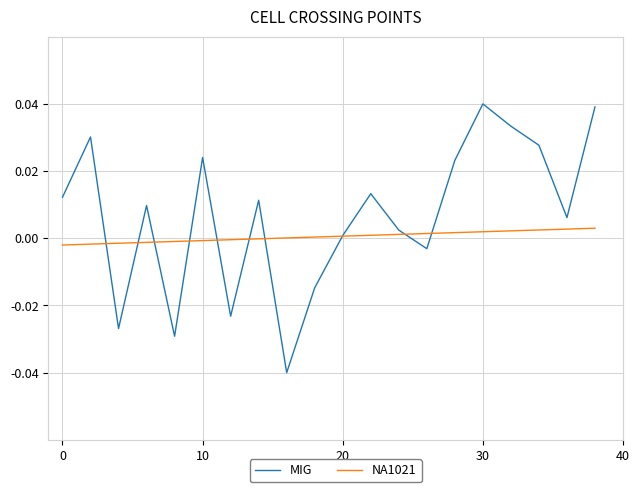

Which series has the widest spread of values?

MIG